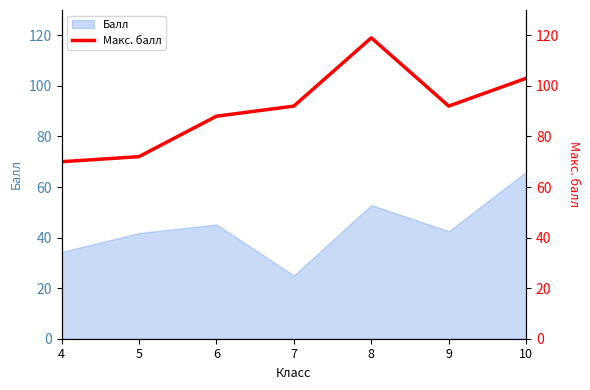

Does the chart display data point markers on the line(s)?

No